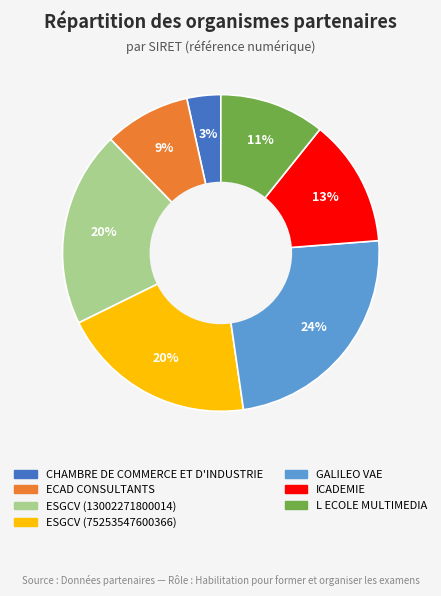

To the nearest percent, what is the difference between the CHAMBRE DE COMMERCE ET D'INDUSTRIE and ICADEMIE slice percentages?

10%